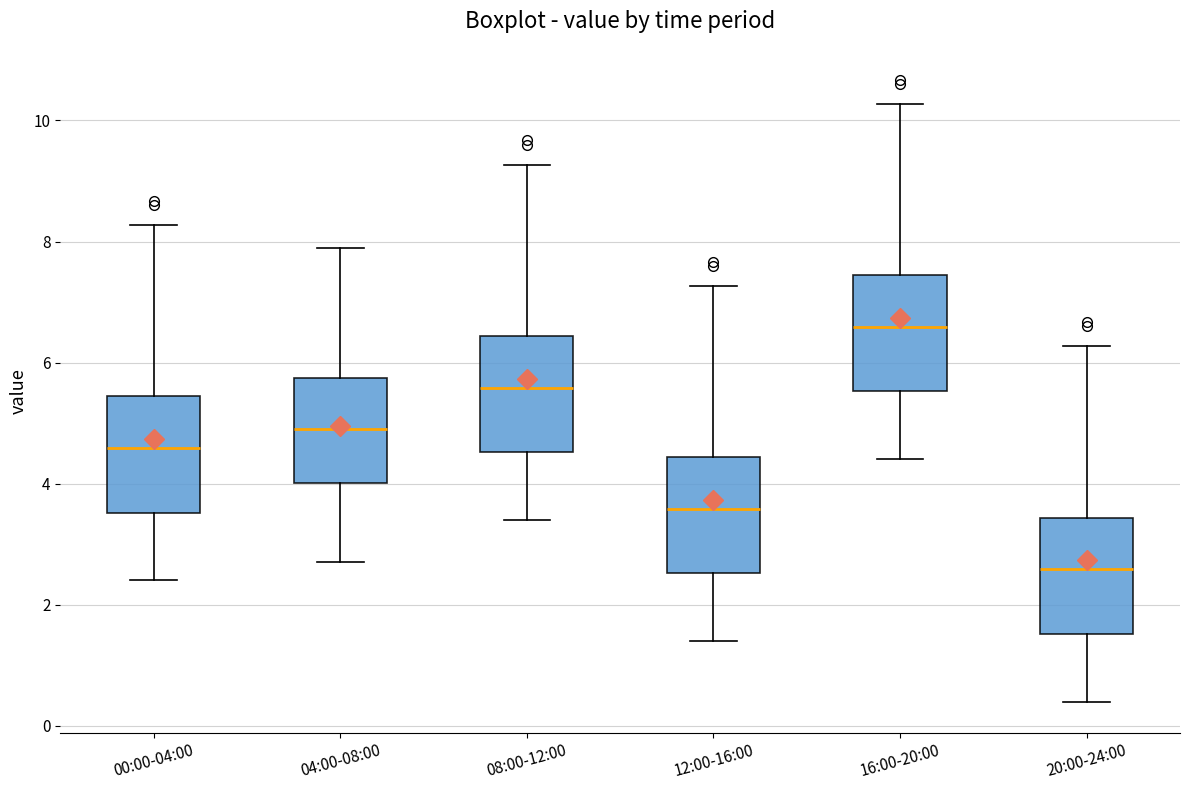

Reading left to right, transcribe this box plot: for each box, give where its median line is, the range the box spans, and where its two whiskers end, as read against the y-axis. The values are not printed on the chart, so give them approximately, as read against the axis.

00:00-04:00: median 4.6, box 3.6 to 5.4, whiskers 2.4 to 8.2
04:00-08:00: median 5.0, box 4.0 to 5.8, whiskers 2.8 to 8.0
08:00-12:00: median 5.6, box 4.6 to 6.4, whiskers 3.4 to 9.2
12:00-16:00: median 3.6, box 2.6 to 4.4, whiskers 1.4 to 7.2
16:00-20:00: median 6.6, box 5.6 to 7.4, whiskers 4.4 to 10.2
20:00-24:00: median 2.6, box 1.6 to 3.4, whiskers 0.4 to 6.2